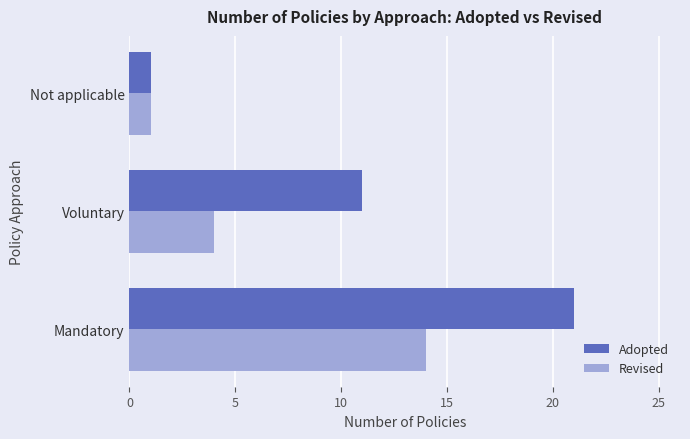

At which category is the sum across all series the highest?

Mandatory